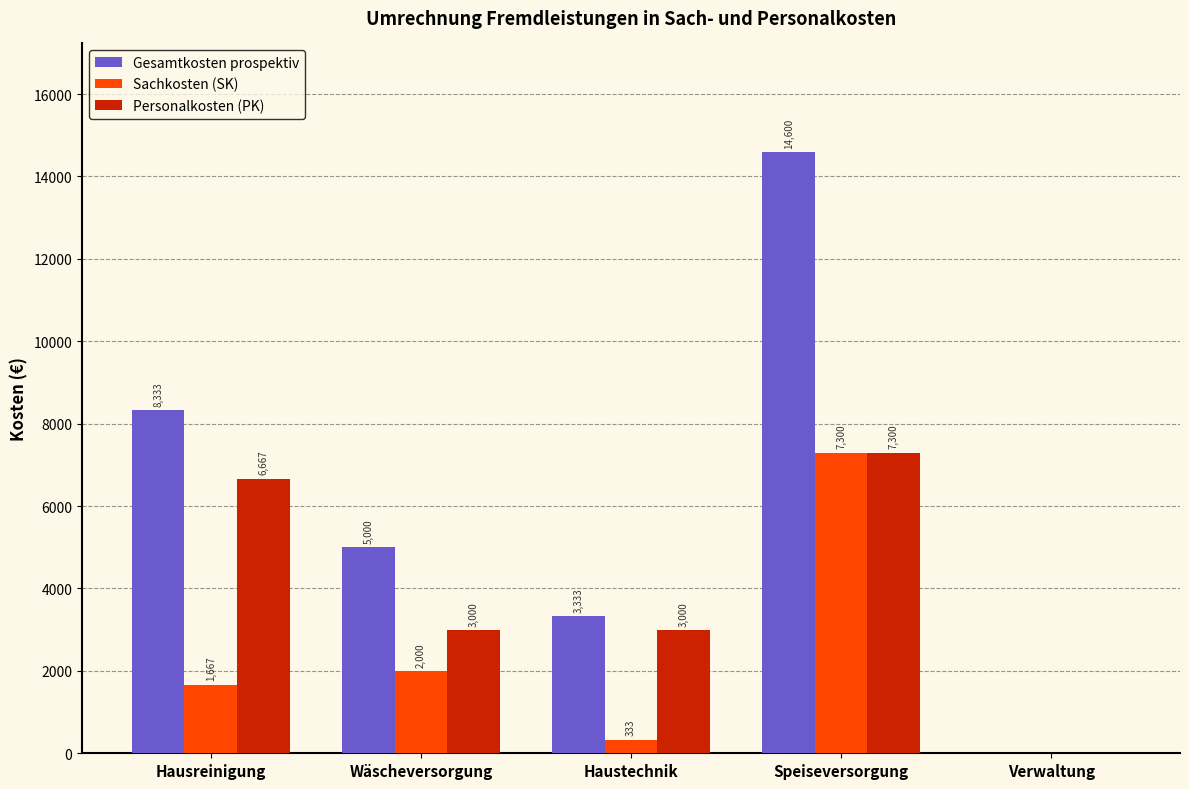

Where is Sachkosten (SK) nearest to the value 3650?

Wäscheversorgung